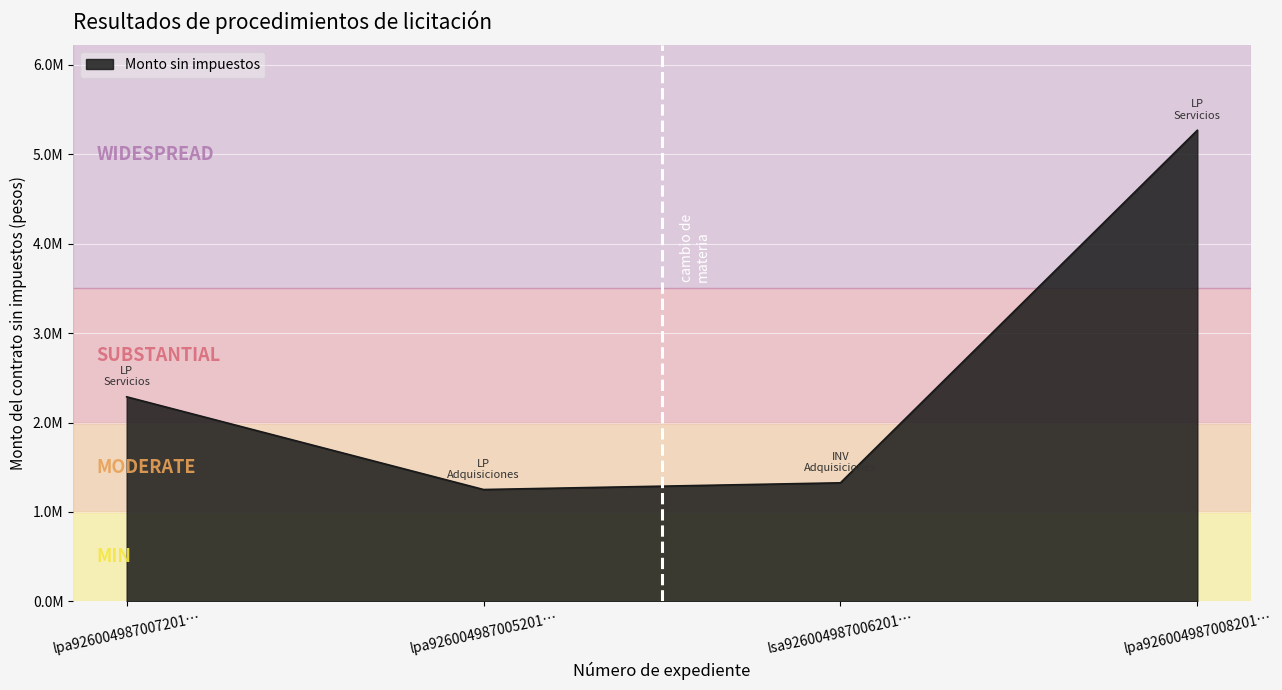

True or false: there are more than 2 points higher than both neighbors.

False